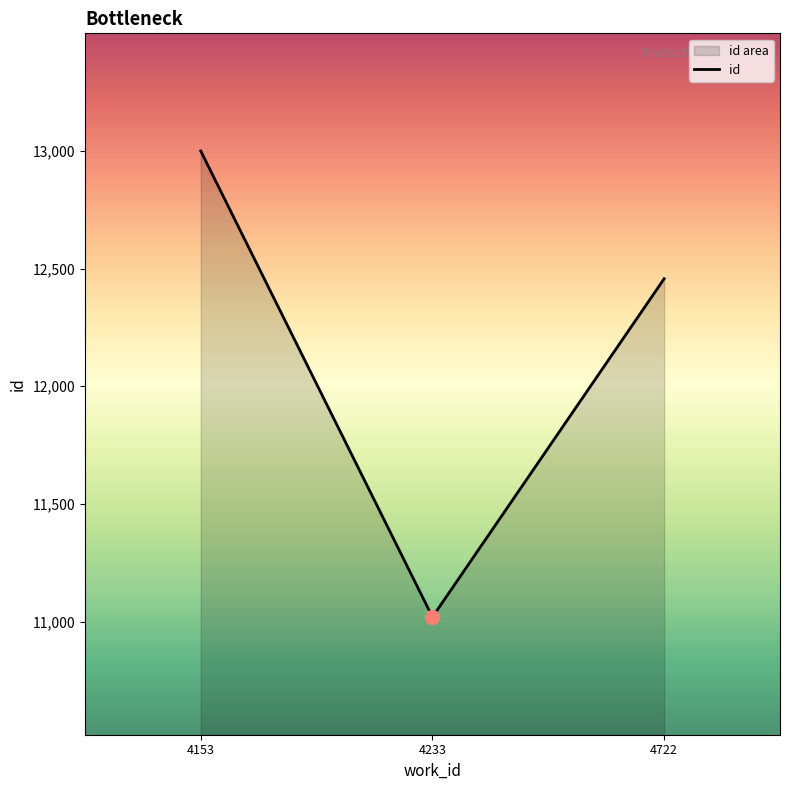

Reading left to right, transcribe all the data shown in this chart.

4153=12999.2	4233=11020.0	4722=12457.0